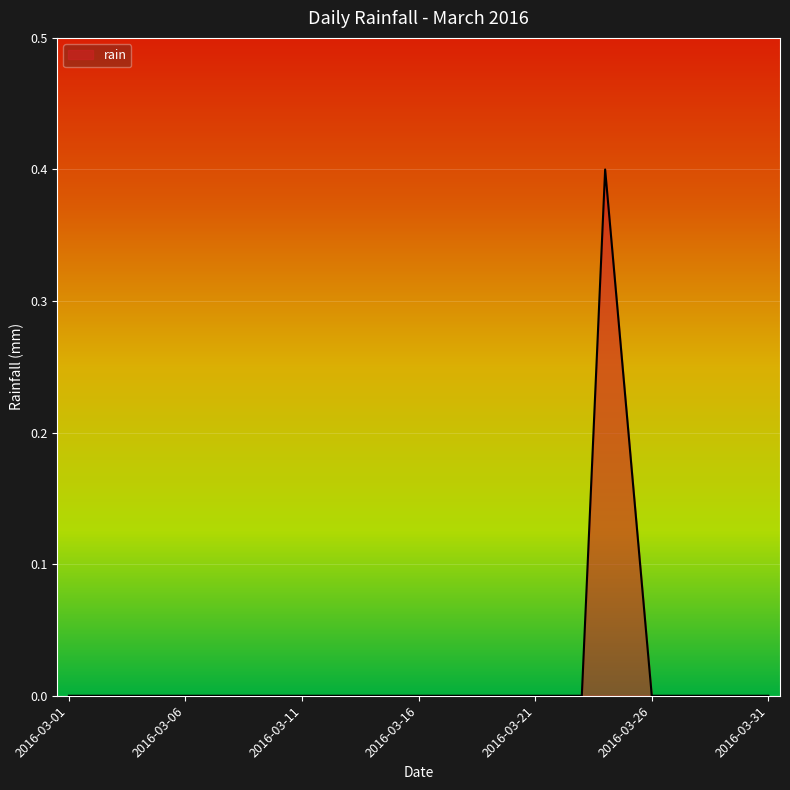

What is the greatest value displayed?

0.4